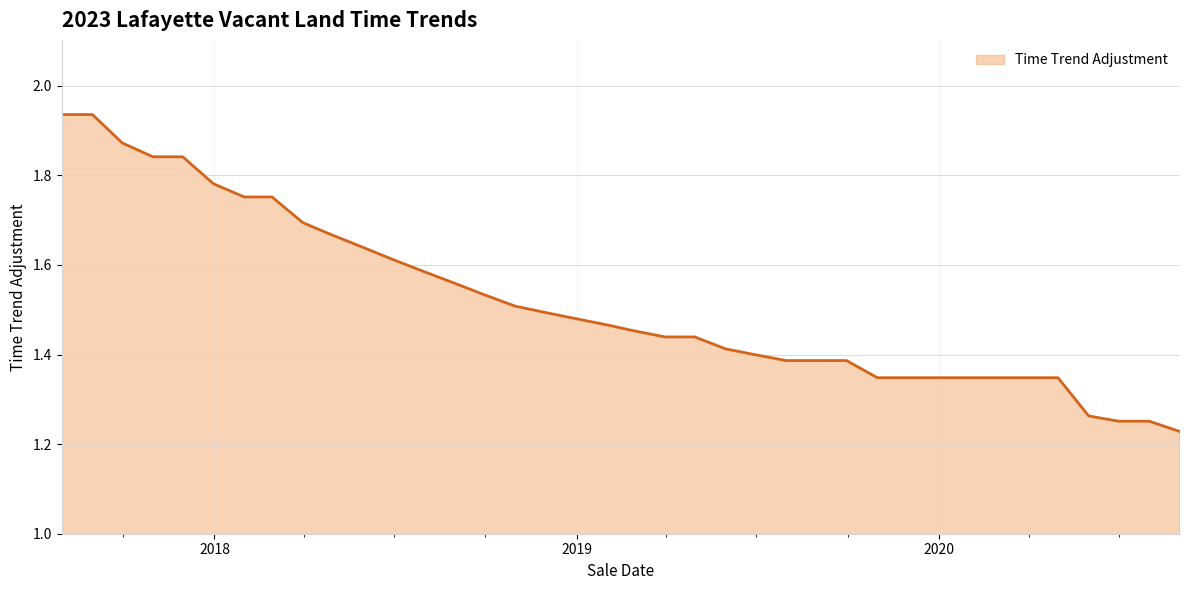

Is this an area chart (filled region under the line)?

Yes